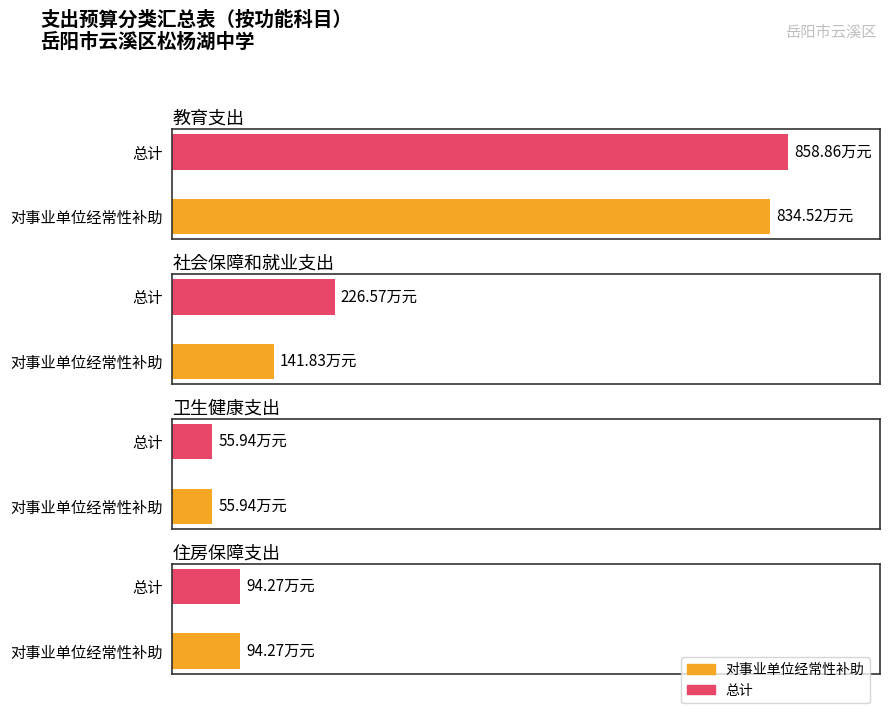

Is the value of 对事业单位经常性补助 at 教育支出 greater than the value of 总计 at 教育支出?

No